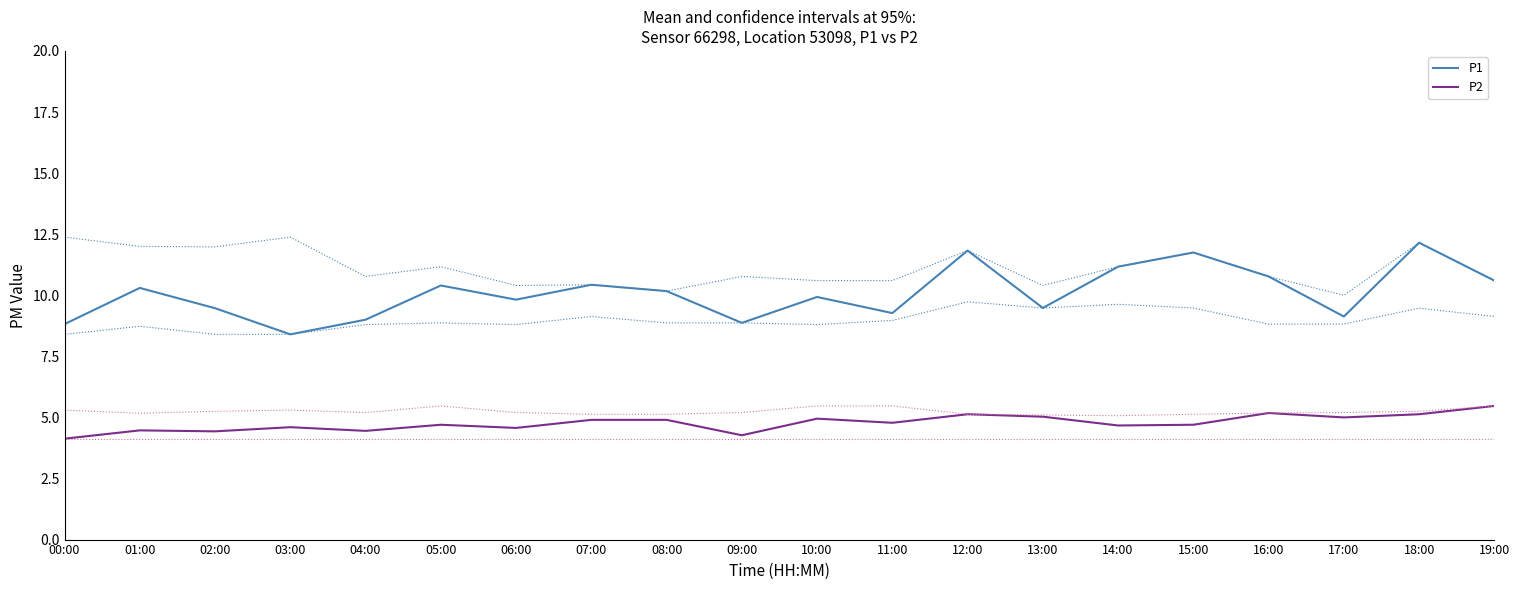

Rank the categories by P2 value from highest to lowest.

19:00, 16:00, 12:00, 18:00, 13:00, 17:00, 10:00, 07:00, 08:00, 11:00, 05:00, 15:00, 14:00, 03:00, 06:00, 01:00, 04:00, 02:00, 09:00, 00:00